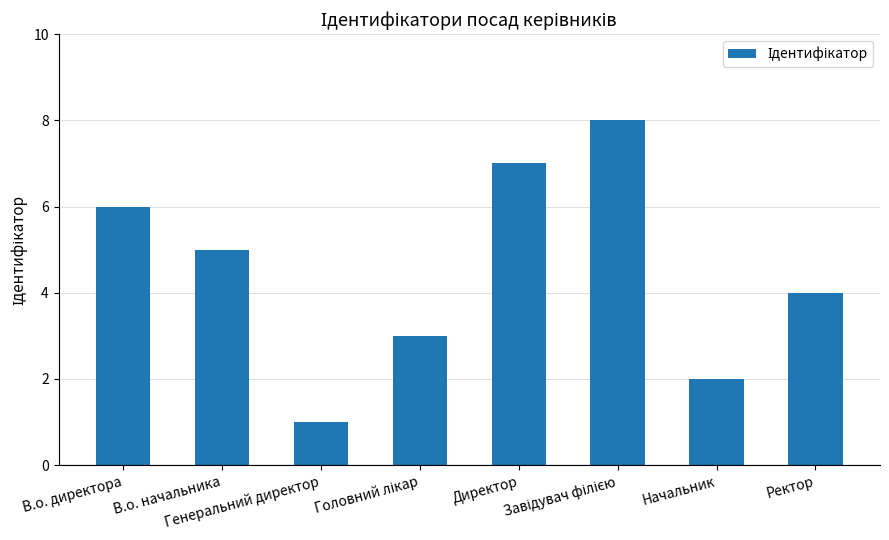

What is the maximum value shown in the chart?

8